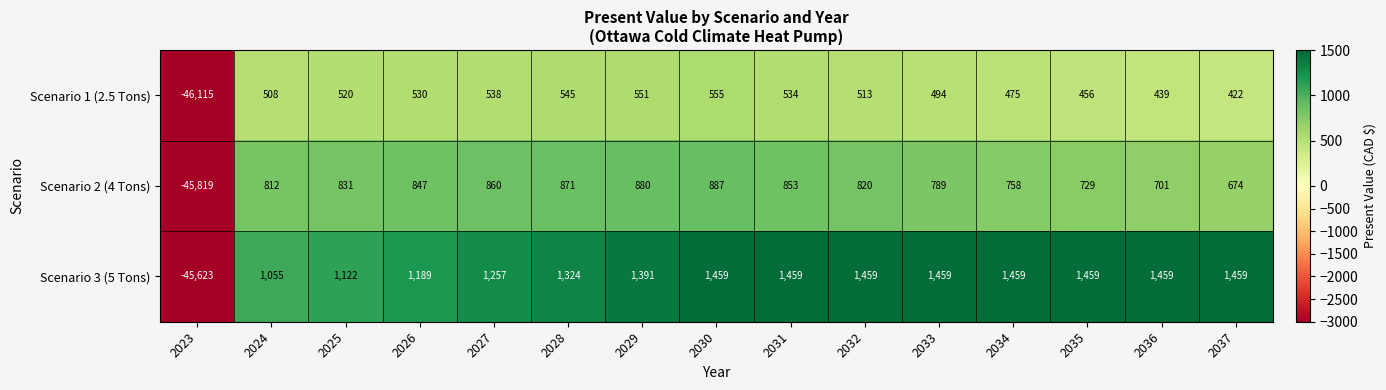

At which category is the sum across all series the highest?

2030